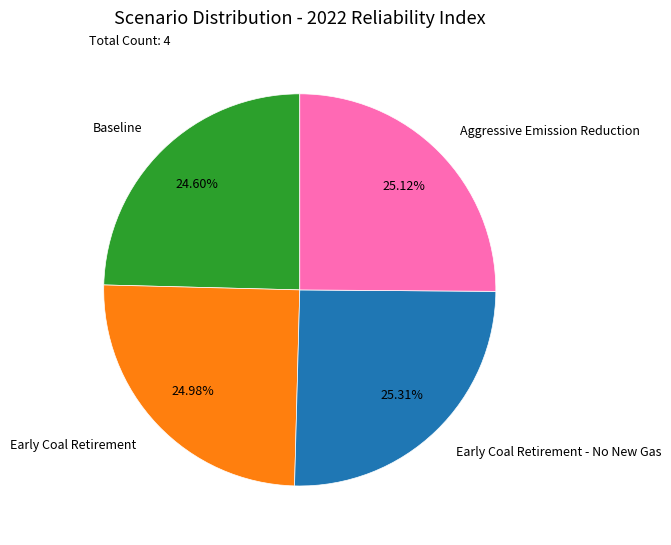

How much of the chart is everything except Early Coal Retirement - No New Gas?

74.7%